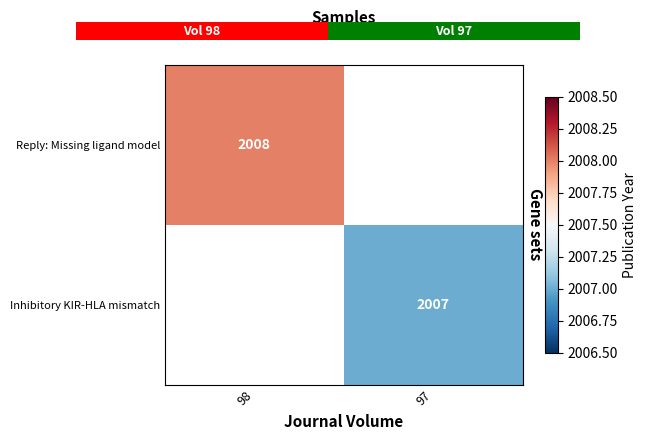

True or false: Reply: Missing ligand model has a value of 3227 at 98.

False